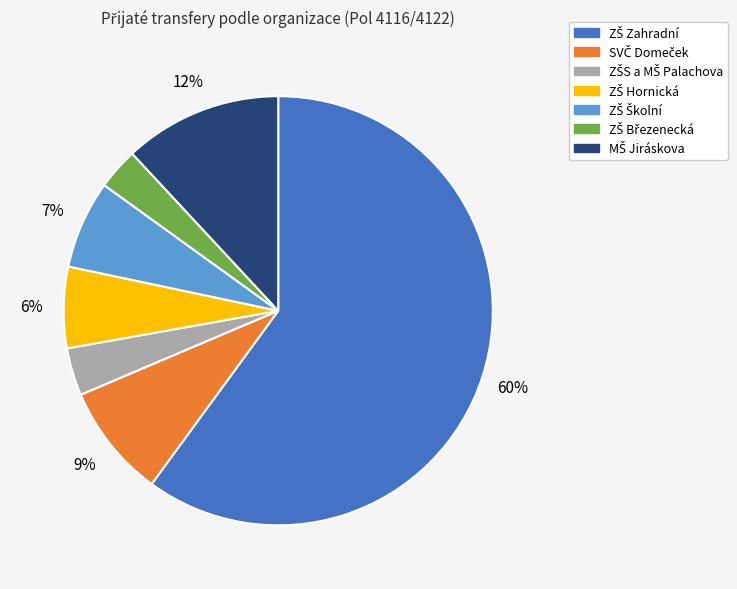

To the nearest percent, what is the average slice percentage?

14%